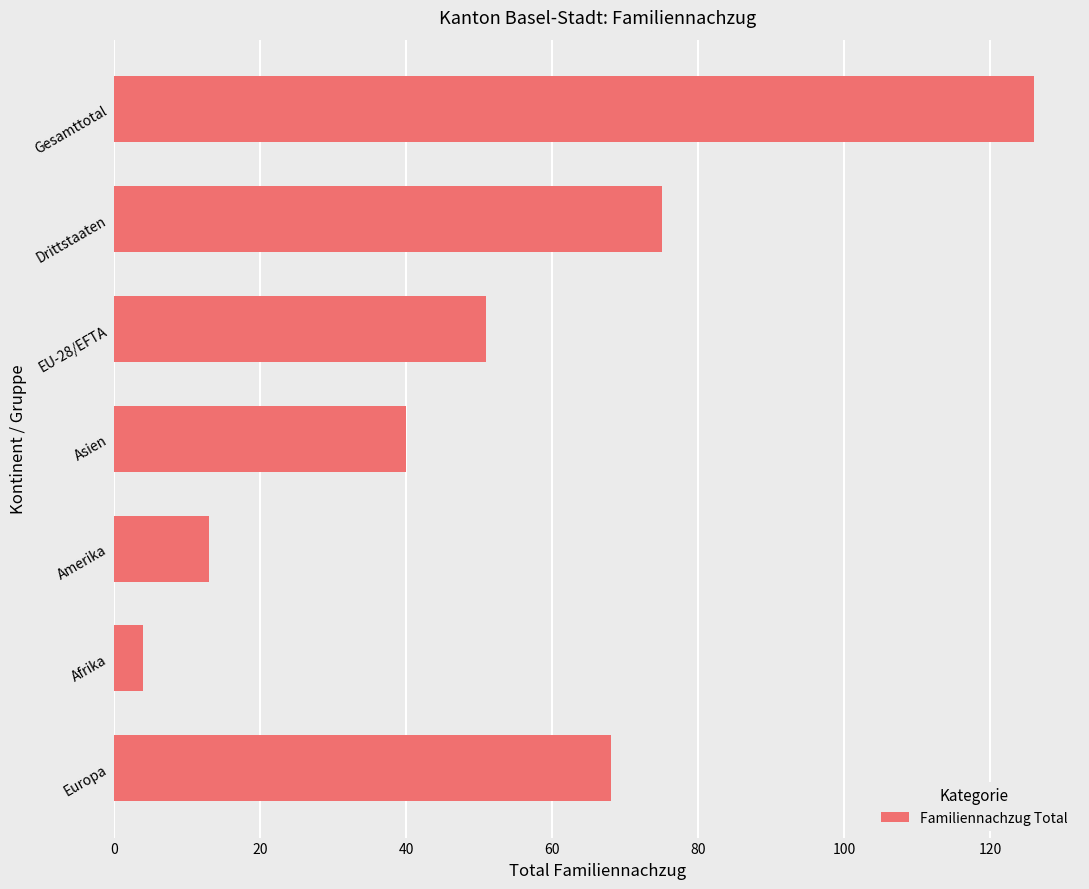

Does the chart contain stacked bars?

No